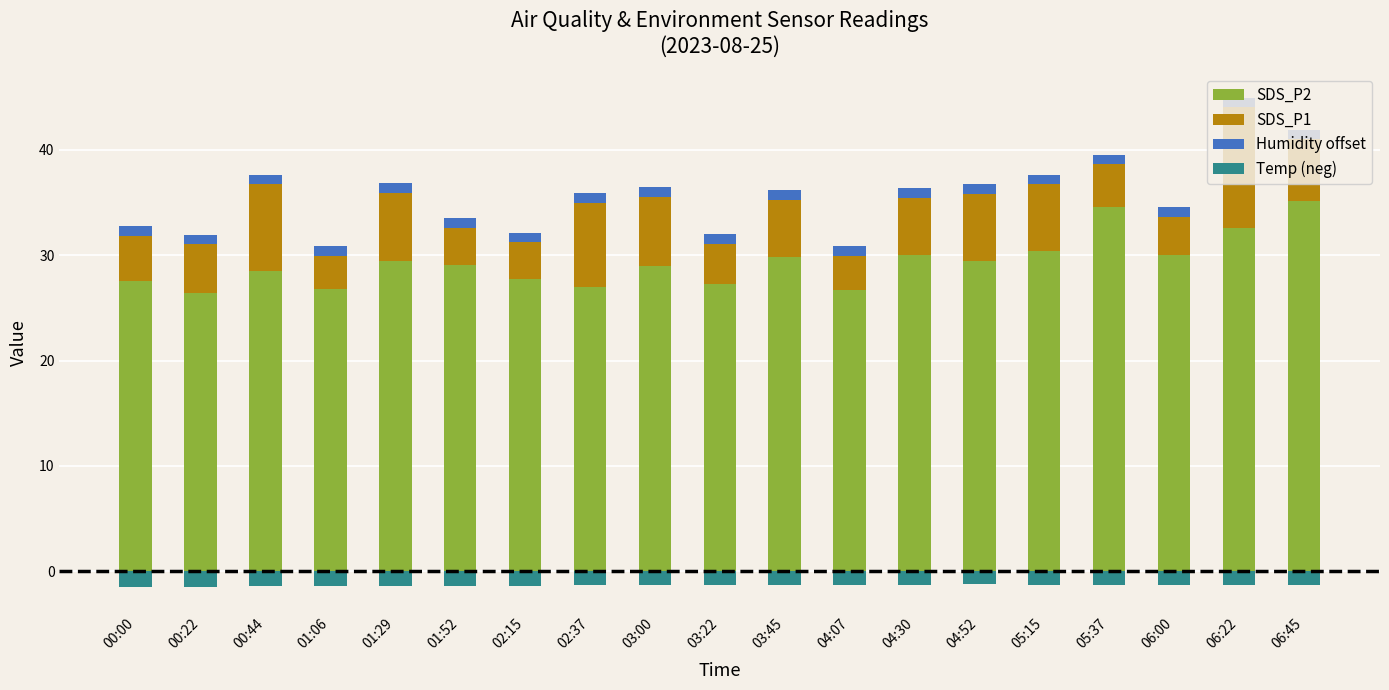

Reading right to left, list all the values displayed in this chart.

SDS_P2: 06:45=35.1	06:22=32.5	06:00=30.0	05:37=34.6	05:15=30.4	04:52=29.4	04:30=30.1	04:07=26.7	03:45=29.9	03:22=27.3	03:00=29.0	02:37=27.0	02:15=27.7	01:52=29.1	01:29=29.4	01:06=26.8	00:44=28.5	00:22=26.4	00:00=27.6
SDS_P1: 06:45=5.9	06:22=11.5	06:00=3.6	05:37=4.0	05:15=6.4	04:52=6.4	04:30=5.4	04:07=3.2	03:45=5.4	03:22=3.8	03:00=6.6	02:37=8.0	02:15=3.5	01:52=3.5	01:29=6.5	01:06=3.2	00:44=8.2	00:22=4.6	00:00=4.3
Humidity offset: 06:45=0.9	06:22=0.9	06:00=0.9	05:37=0.9	05:15=0.9	04:52=0.9	04:30=0.9	04:07=0.9	03:45=0.9	03:22=0.9	03:00=0.9	02:37=0.9	02:15=0.9	01:52=0.9	01:29=0.9	01:06=0.9	00:44=0.9	00:22=0.9	00:00=0.9
Temp (neg): 06:45=-1.3	06:22=-1.3	06:00=-1.3	05:37=-1.3	05:15=-1.3	04:52=-1.2	04:30=-1.3	04:07=-1.3	03:45=-1.3	03:22=-1.3	03:00=-1.3	02:37=-1.3	02:15=-1.4	01:52=-1.4	01:29=-1.4	01:06=-1.4	00:44=-1.4	00:22=-1.5	00:00=-1.5